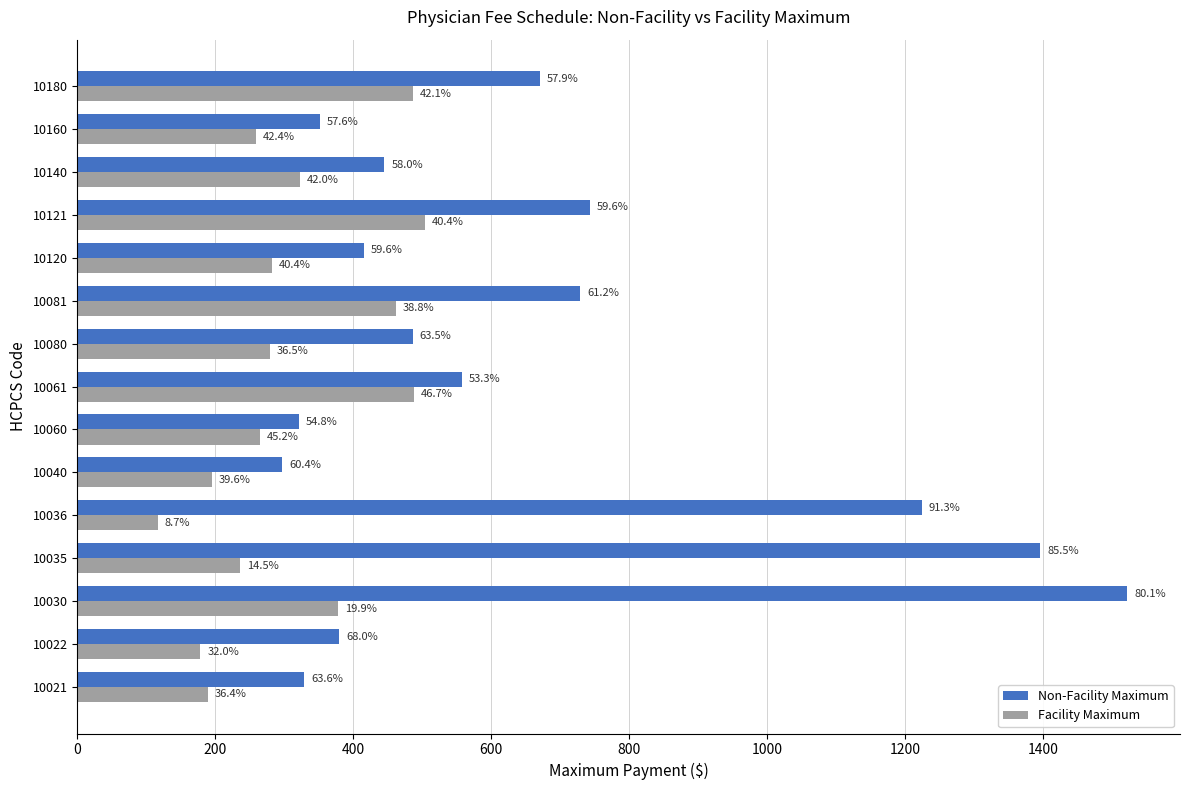

What is the minimum value for Facility Maximum?

116.7